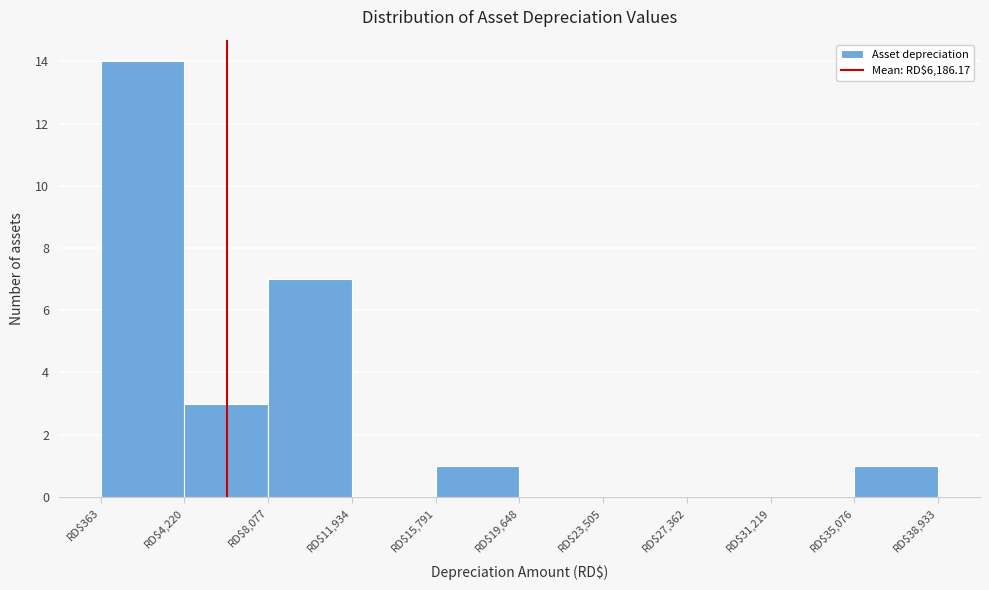

What is the height of the bar covering 16000 to 19500 on the x-axis? Neither the bar edges nor the heights are printed on the chart, so give them approximately, as read against the axes.

1